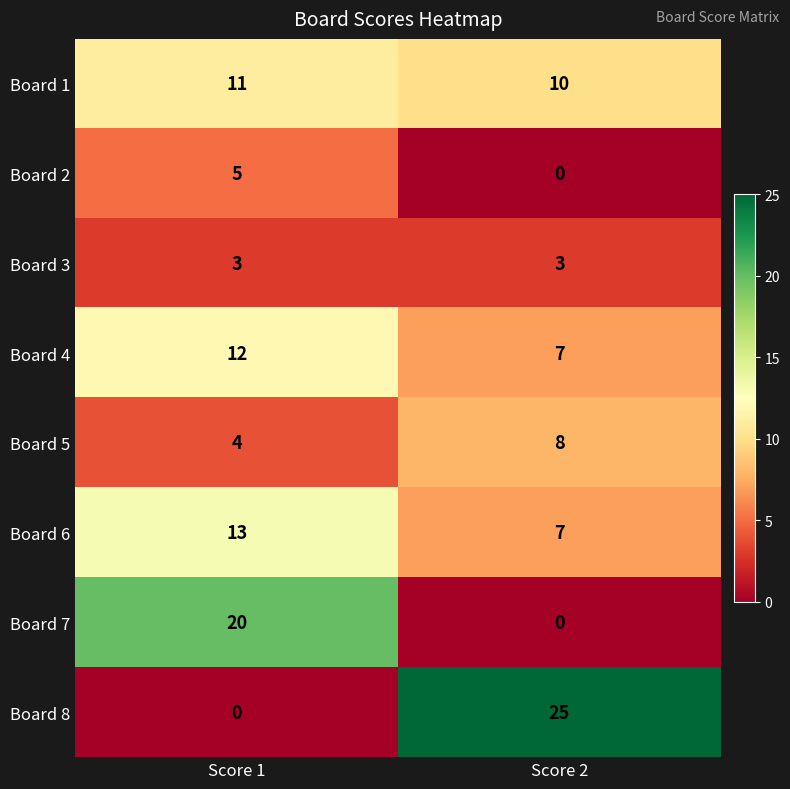

Reading left to right, extract all data points from this chart.

Board 1: 11	10
Board 2: 5	0
Board 3: 3	3
Board 4: 12	7
Board 5: 4	8
Board 6: 13	7
Board 7: 20	0
Board 8: 0	25